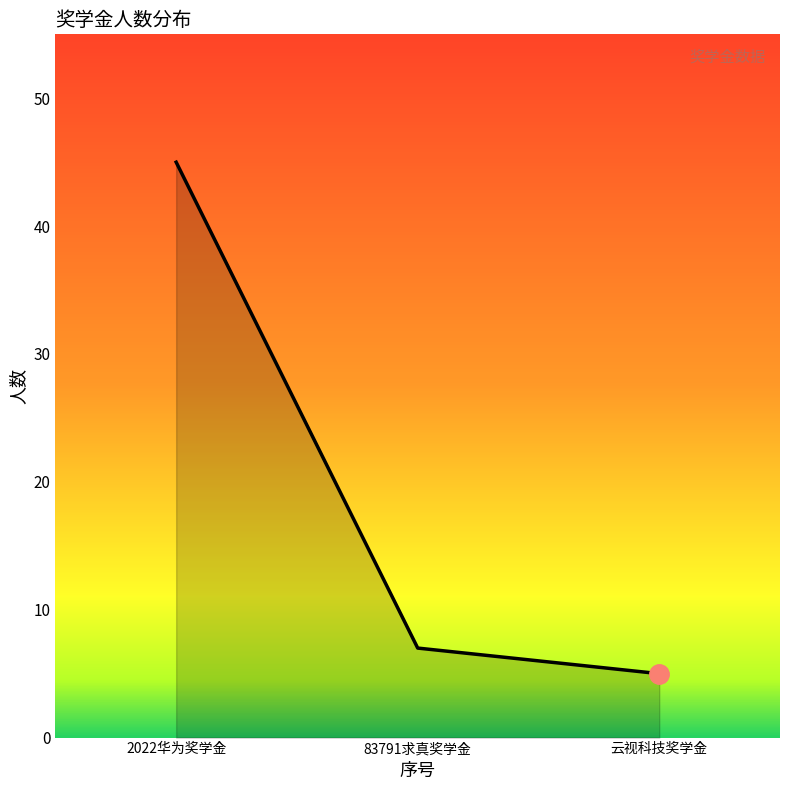

What is the difference between the maximum and minimum values?

40